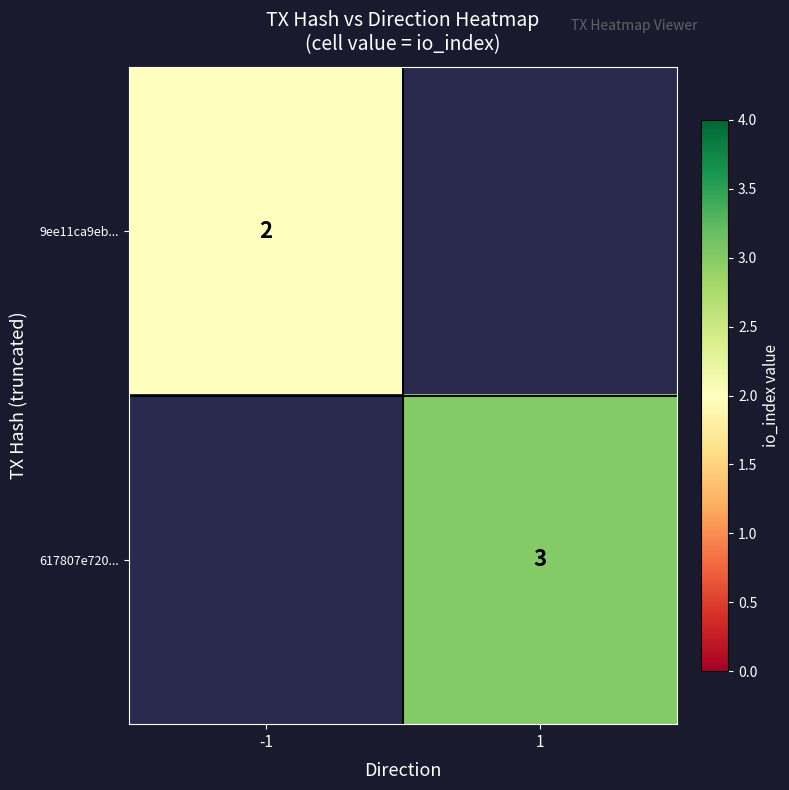

True or false: 617807e720... has a value of 5 at 1.

False